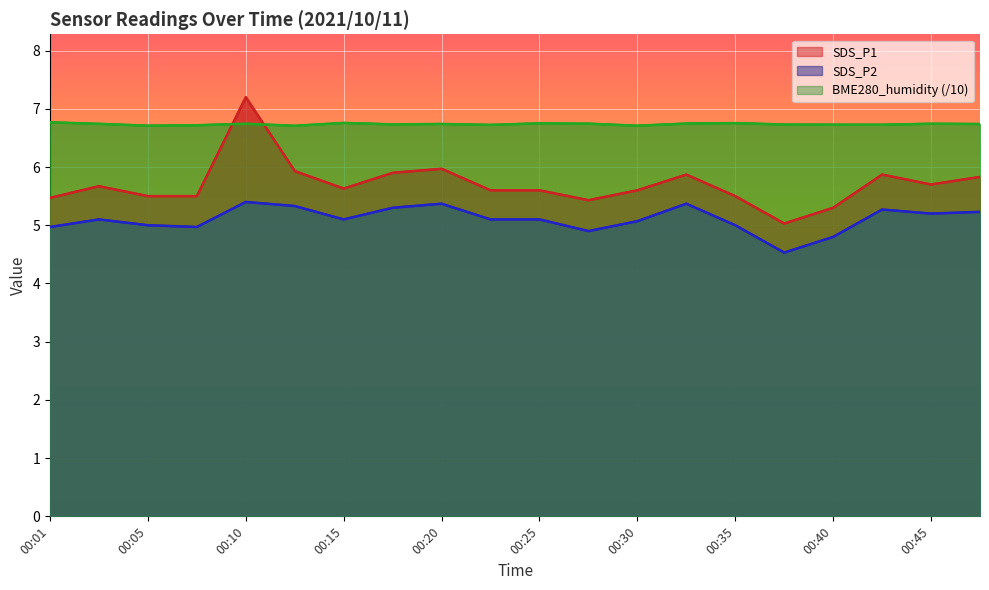

At 00:03, list the series in order from smallest to largest.

SDS_P2, SDS_P1, BME280_humidity